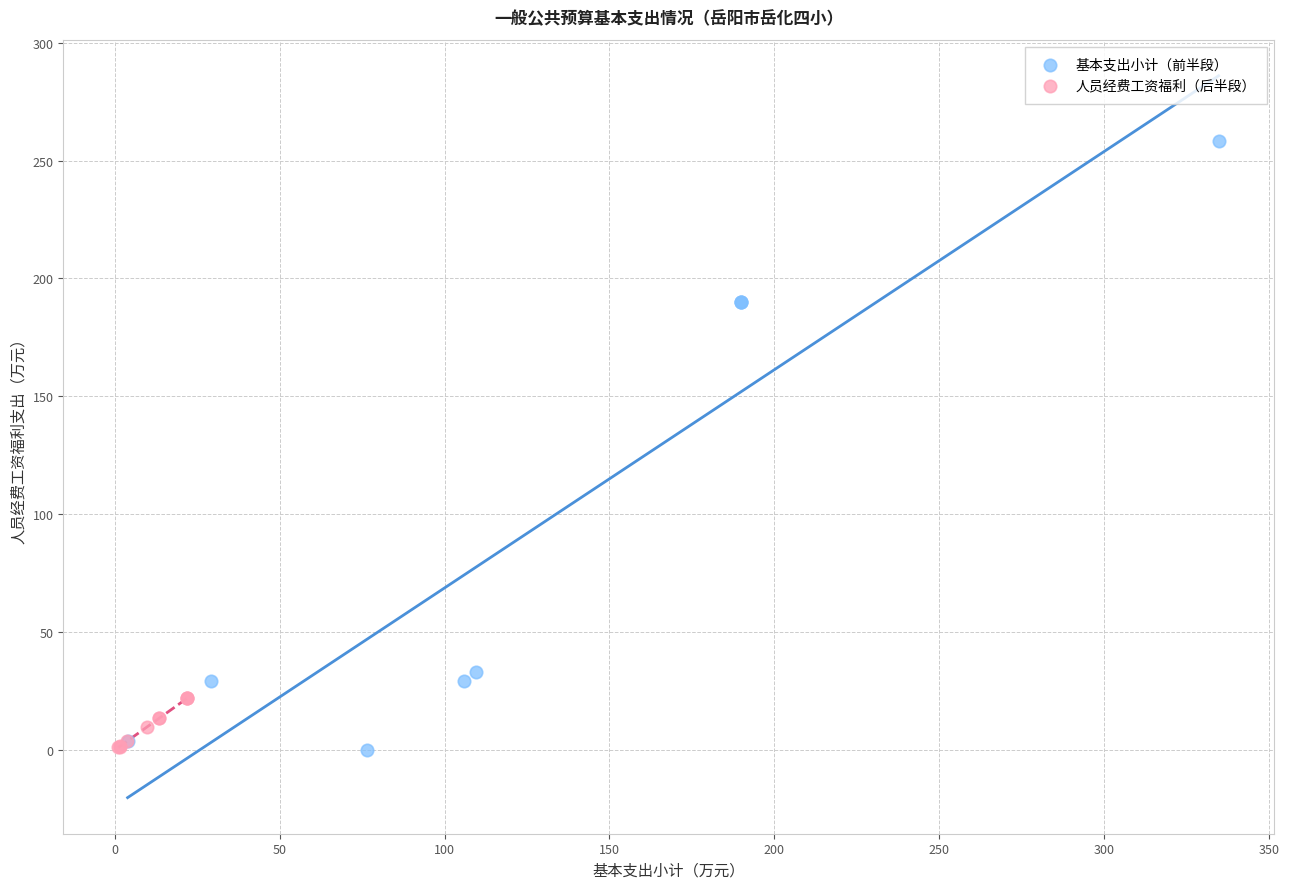

Which series reaches the maximum Y coordinate?

基本支出小计（前半段）